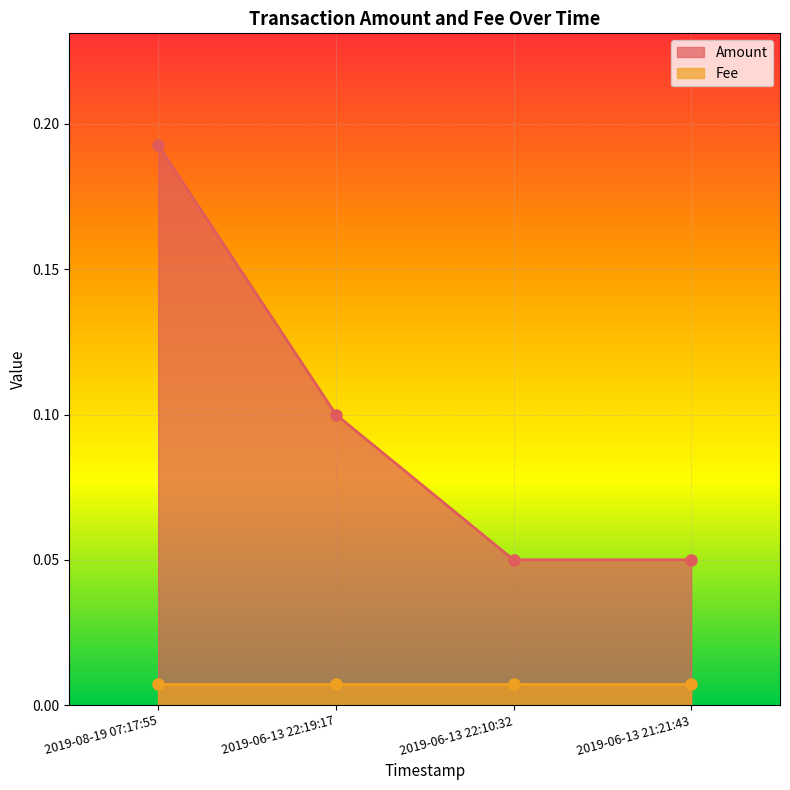

True or false: the data shows 0.1 at 2019-06-13 21:21:43.

True